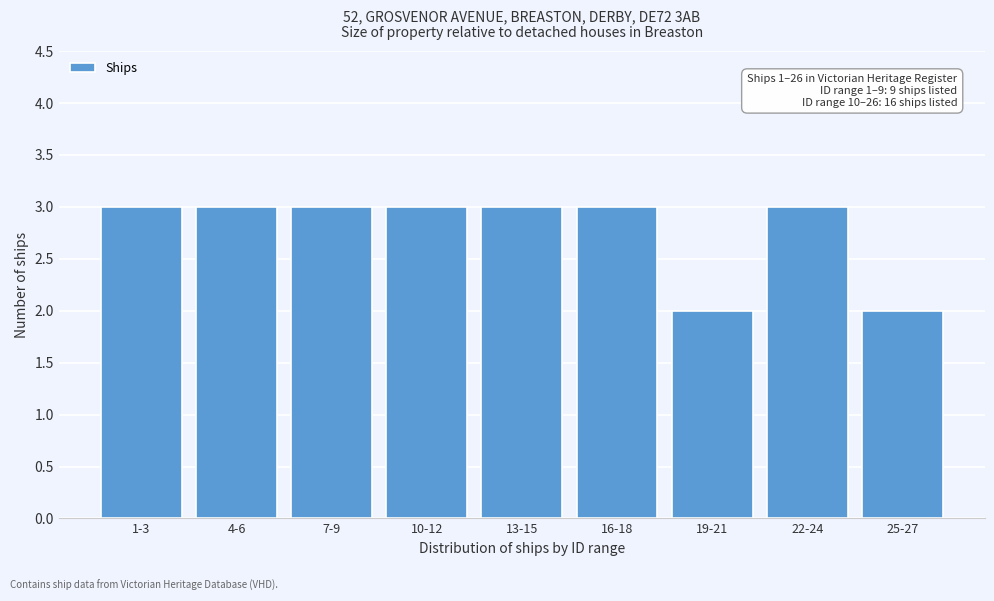

Reading left to right, transcribe all the data shown in this chart.

3	3	3	3	3	3	2	3	2